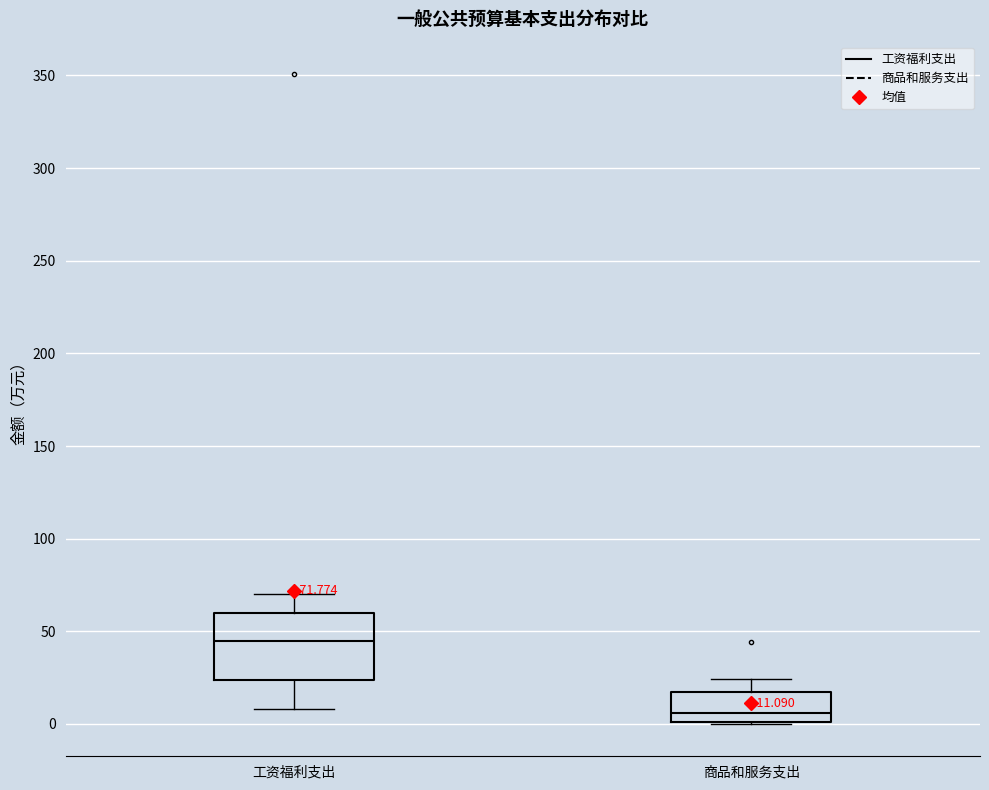

Which box's median line is the highest?

工资福利支出